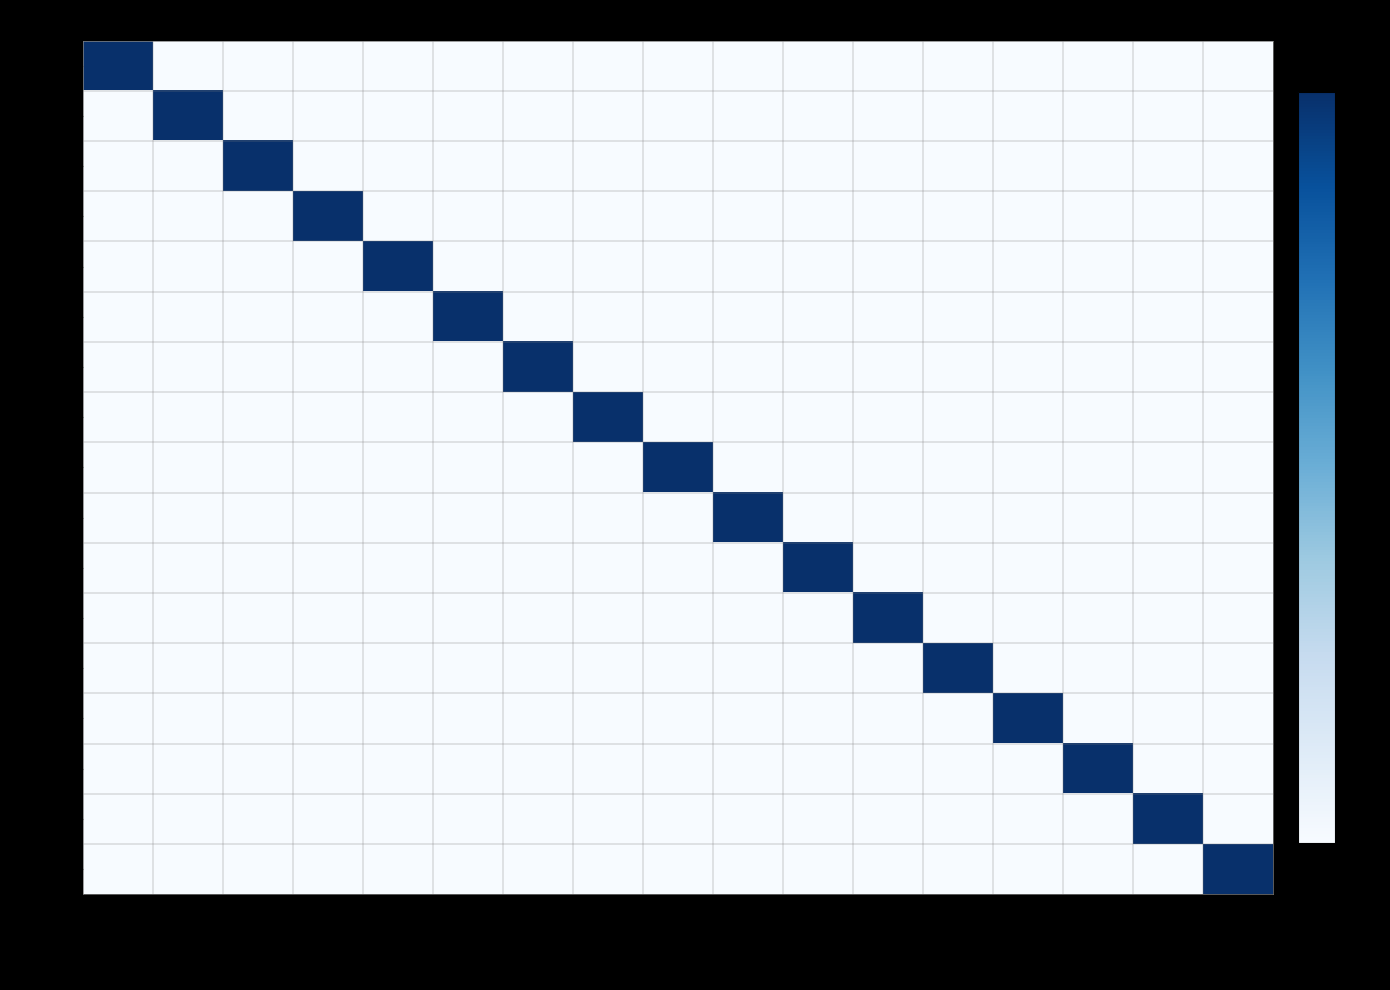

Which series has the widest spread of values?

Robert